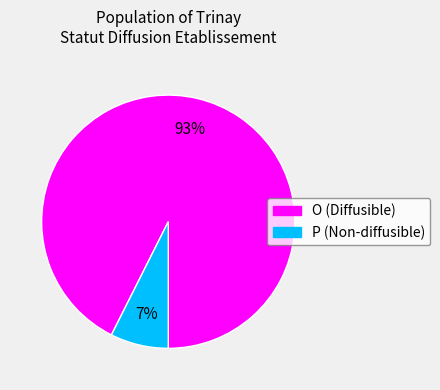

Which has a higher value, P or O?

O